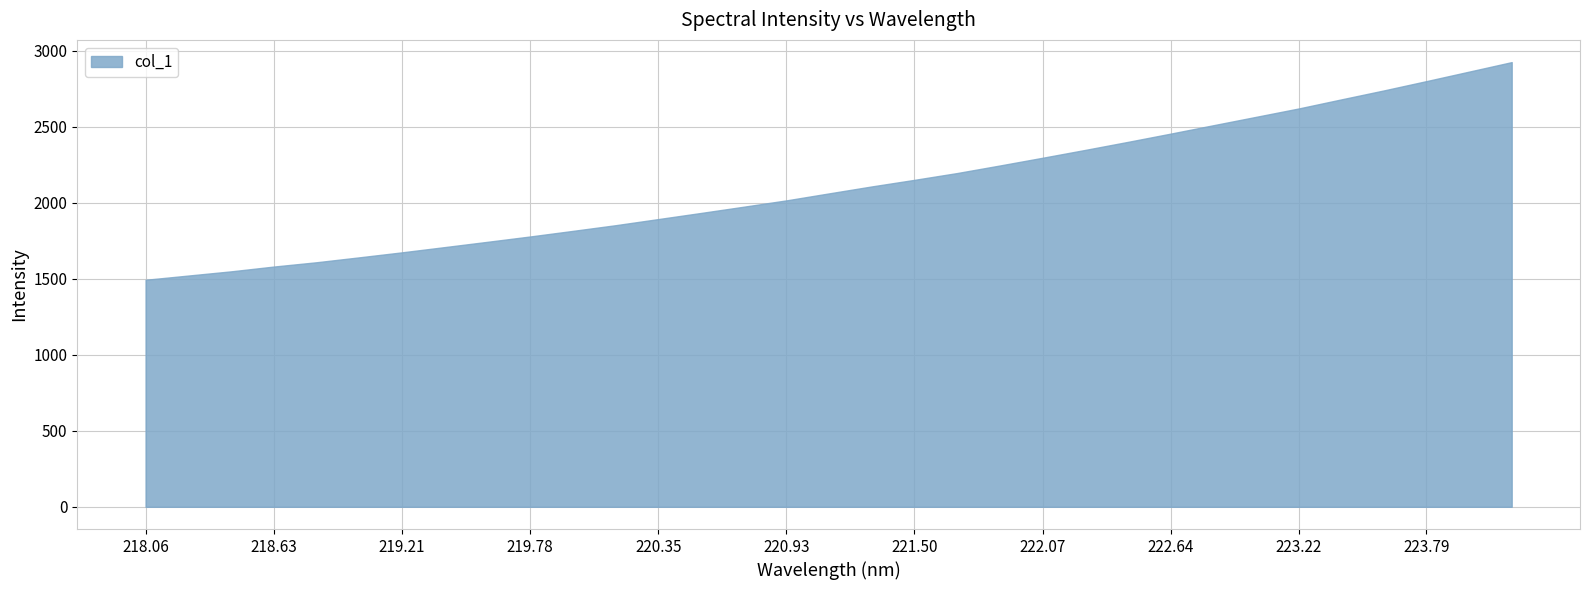

Which label corresponds to the smallest value in the chart?

218.06